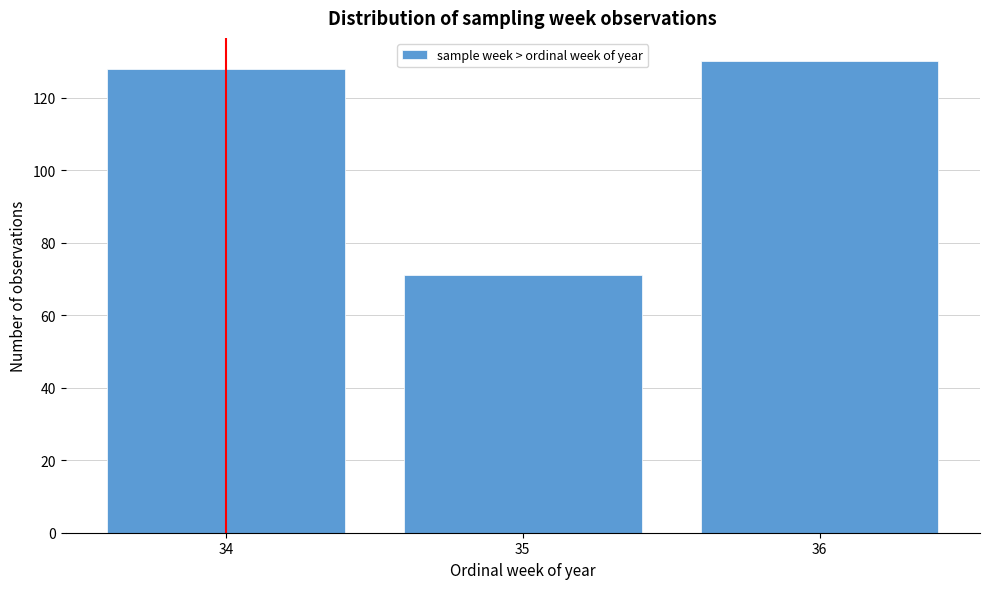

Reading right to left, list all the values displayed in this chart.

130	71	128